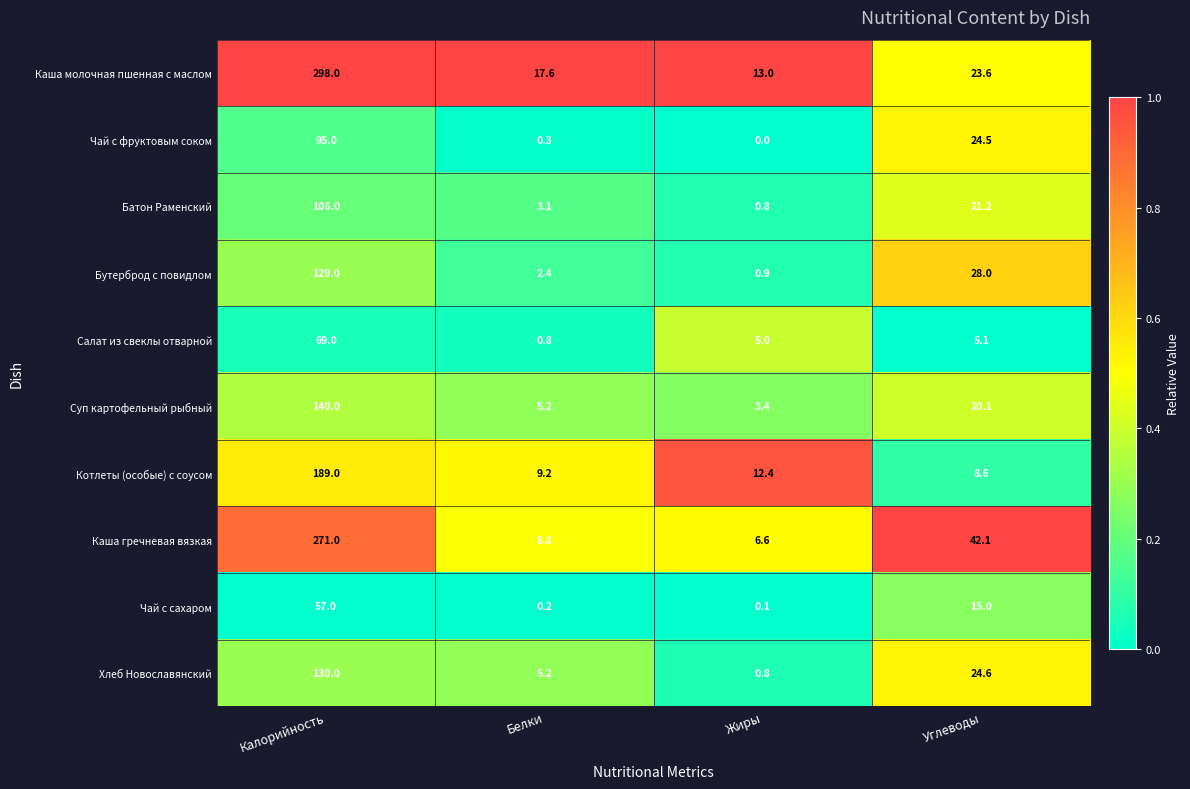

What is the greatest value displayed?

298.0